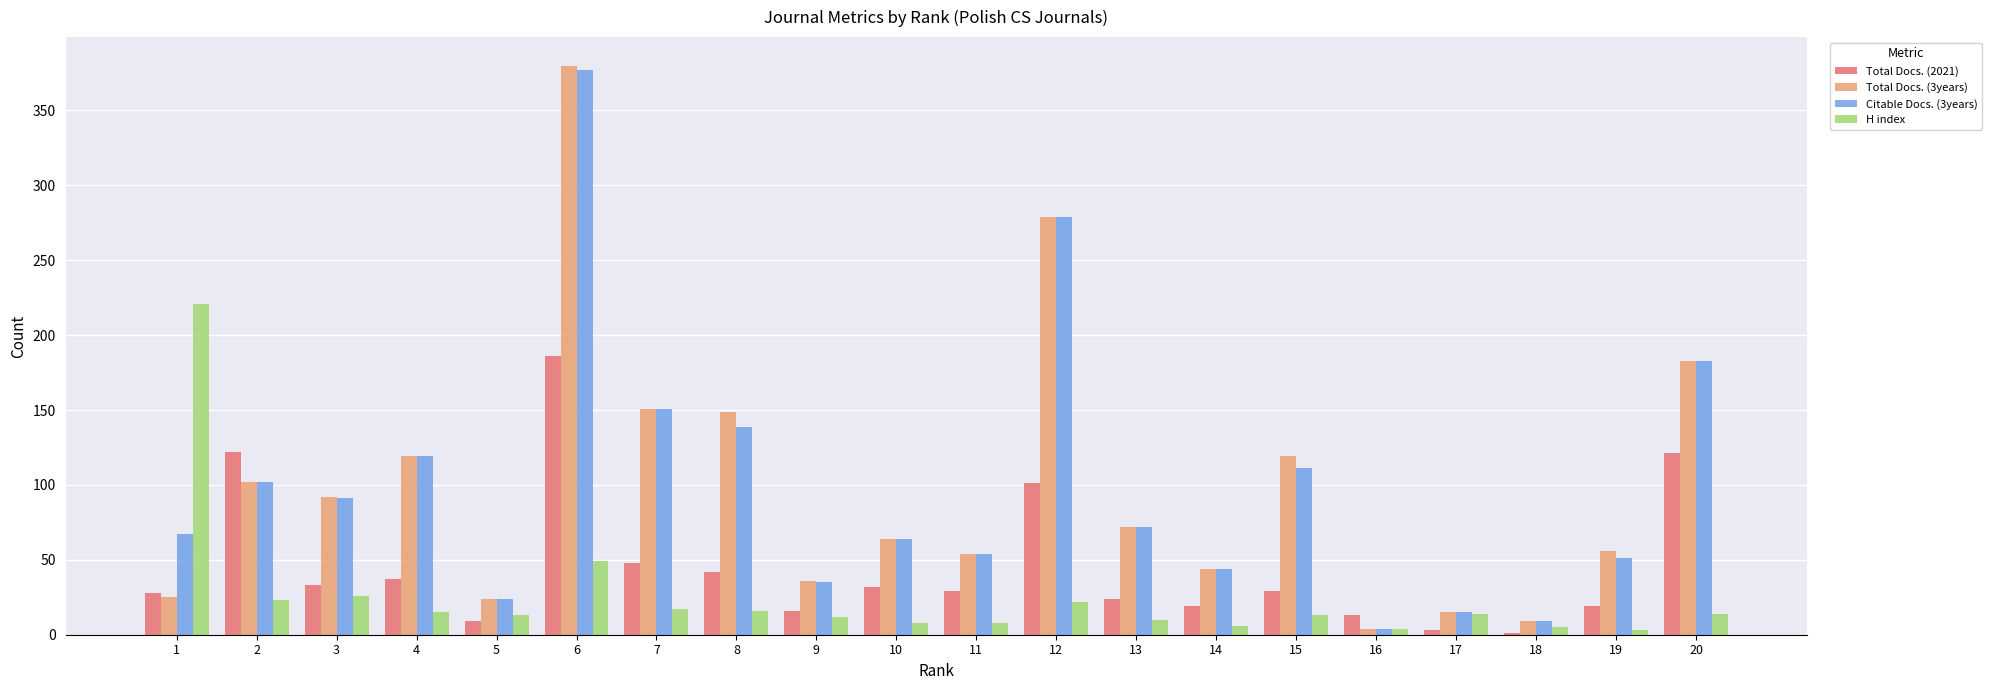

What is the sum of all Citable Docs. (3years) values?

1991